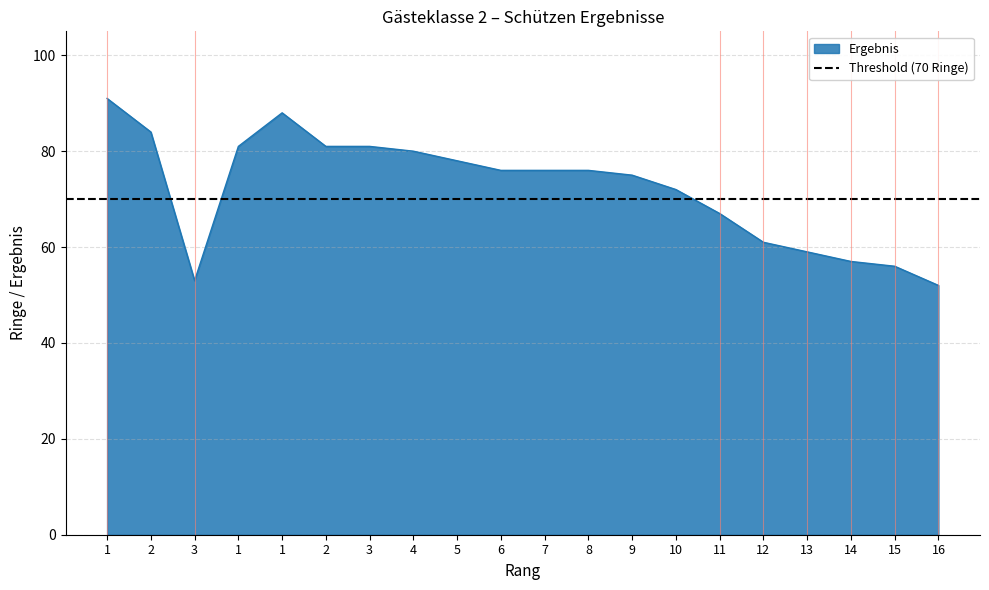

What is the sum of all values?

1444